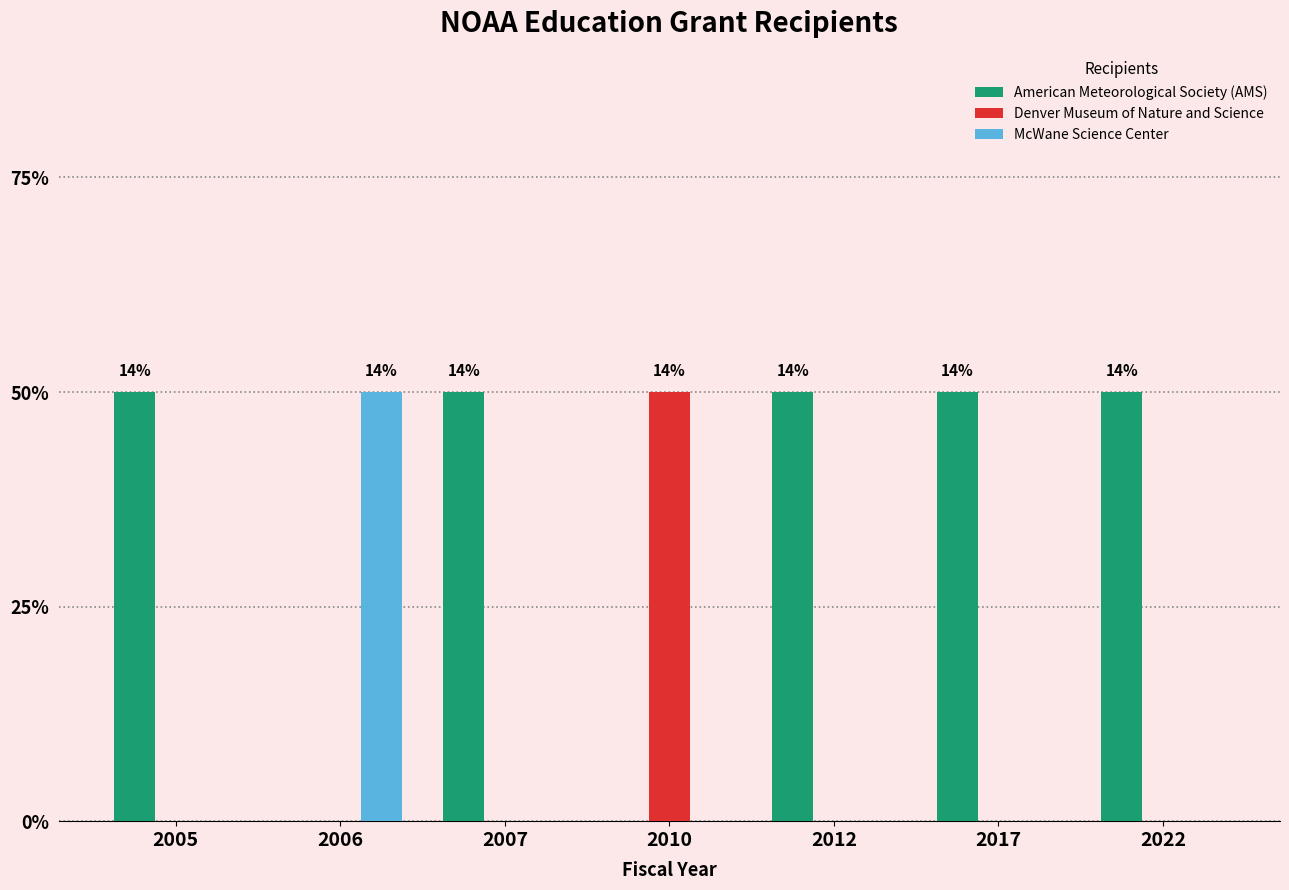

Are the bars horizontal?

No